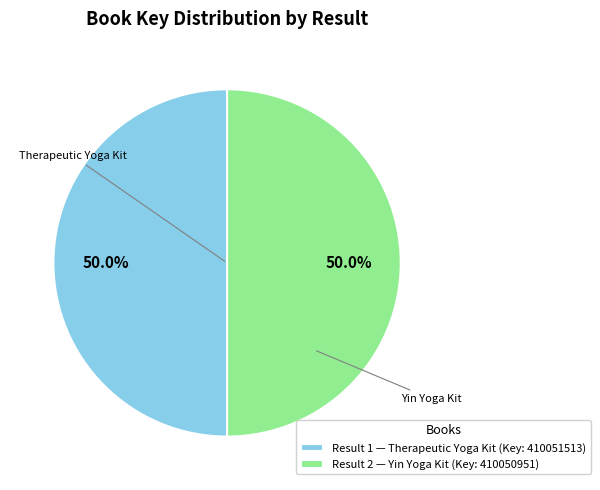

What percentage is NOT represented by Result 1 — Therapeutic Yoga Kit (Key: 410051513)?

50.0%